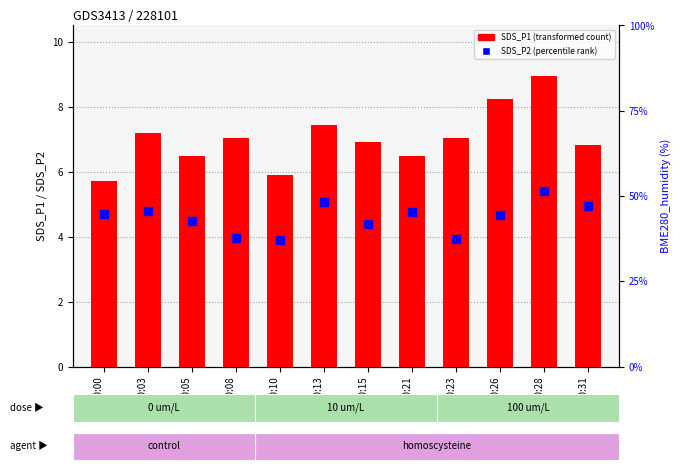

Which series has the largest Y range (max minus min)?

SDS_P1